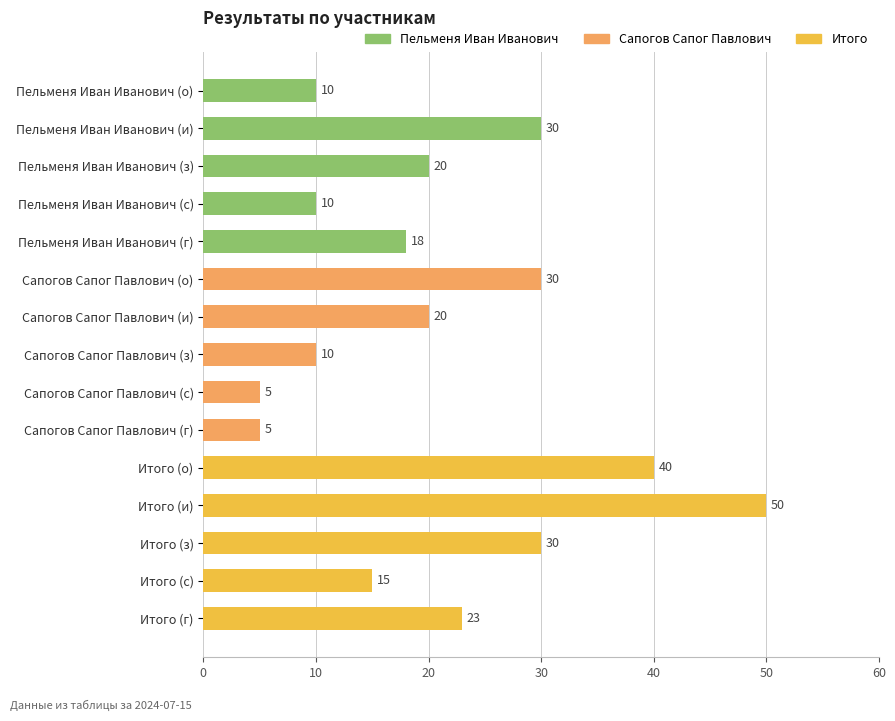

True or false: the data shows 10 at Пельменя Иван Иванович (о).

True